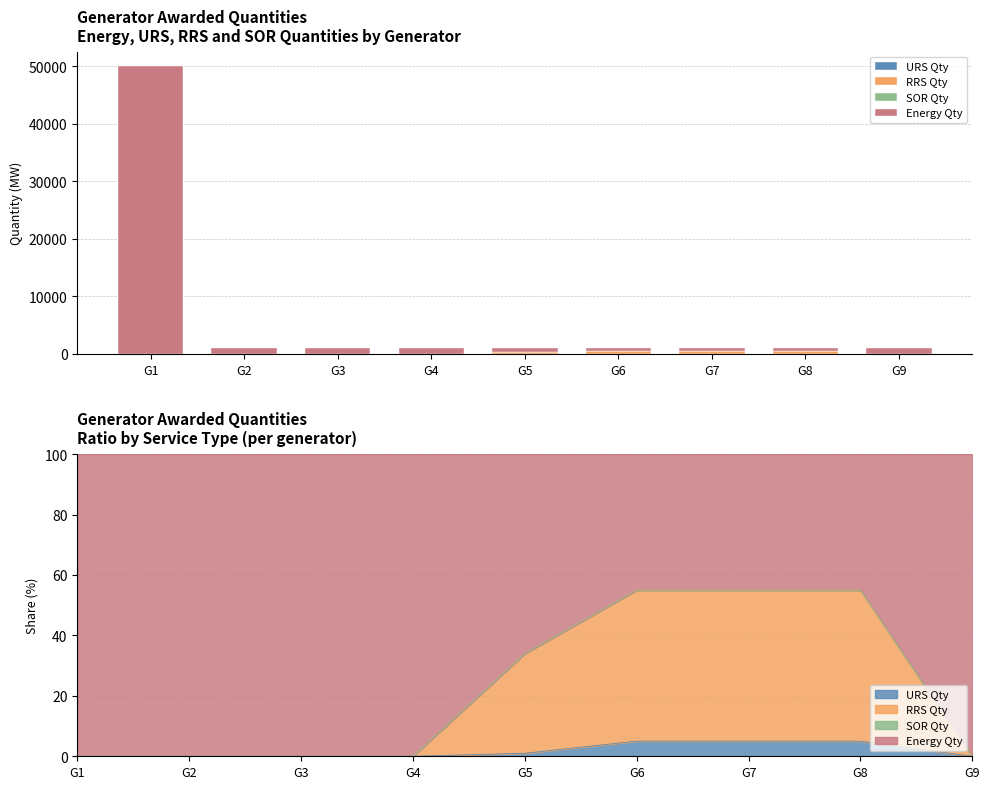

Reading left to right, what are all the values shown in this chart?

URS Qty: G1=0	G2=0	G3=0	G4=0	G5=10	G6=50	G7=50	G8=50	G9=0
RRS Qty: G1=0	G2=0	G3=0	G4=0	G5=330	G6=500	G7=500	G8=500	G9=0
SOR Qty: G1=0	G2=0	G3=0	G4=0	G5=0	G6=0	G7=0	G8=0	G9=0
Energy Qty: G1=50000	G2=1000	G3=1000	G4=1000	G5=660	G6=450	G7=450	G8=450	G9=1000